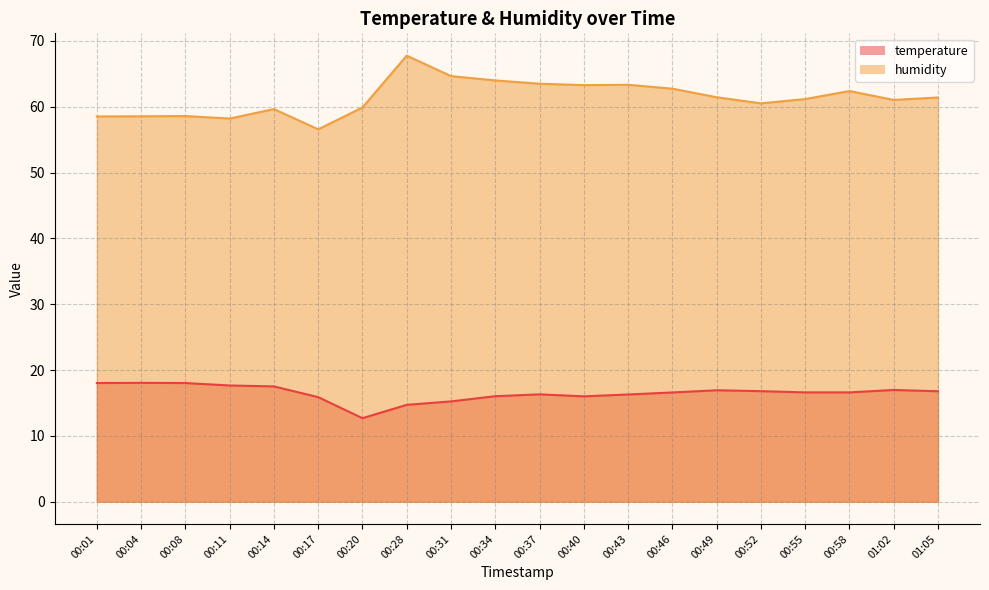

Which series has the largest total across all categories?

humidity